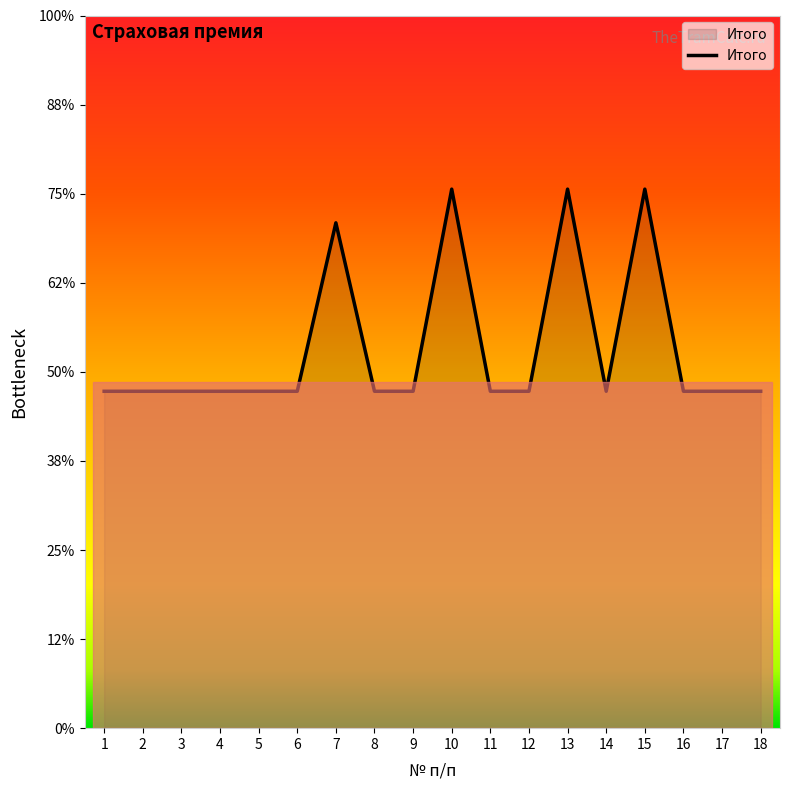

Does the chart have visible grid lines?

No